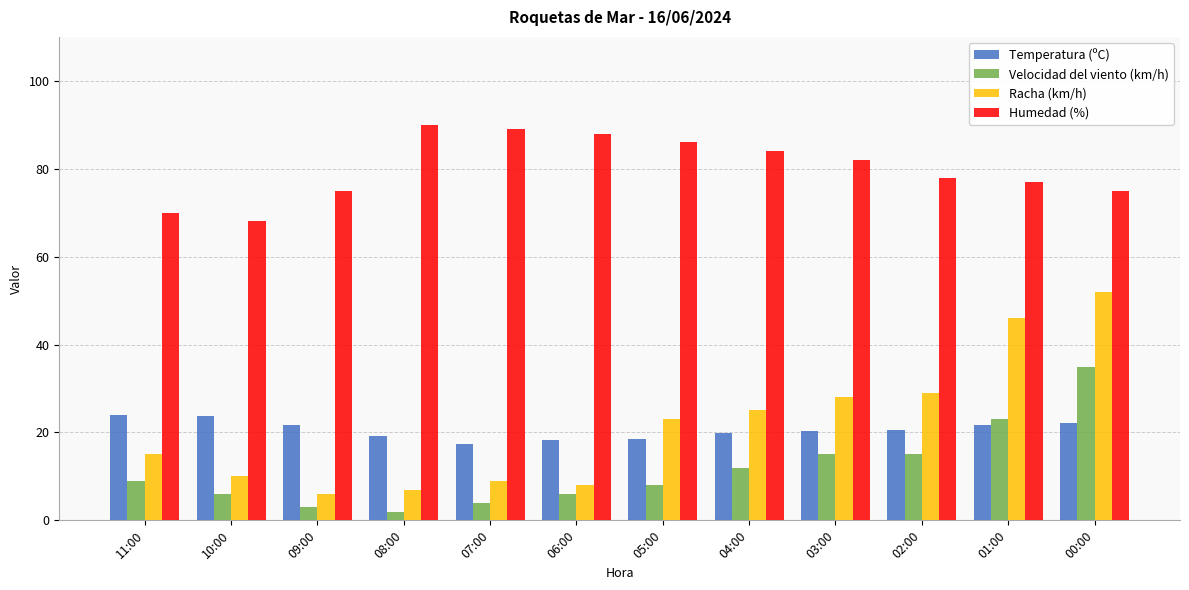

What is the value of the Humedad (%) bar at the 10th from the left?

78.0